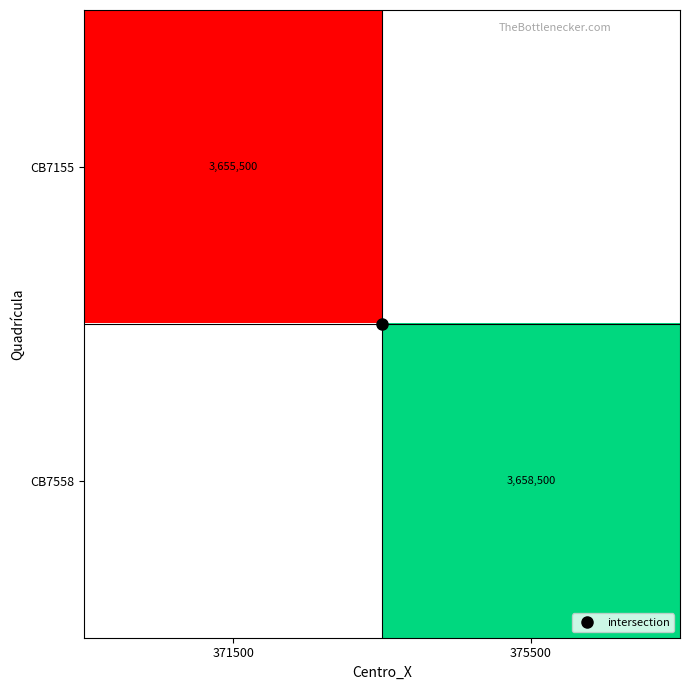

Is the value of CB7558 at 371500 greater than the value of CB7155 at 375500?

No